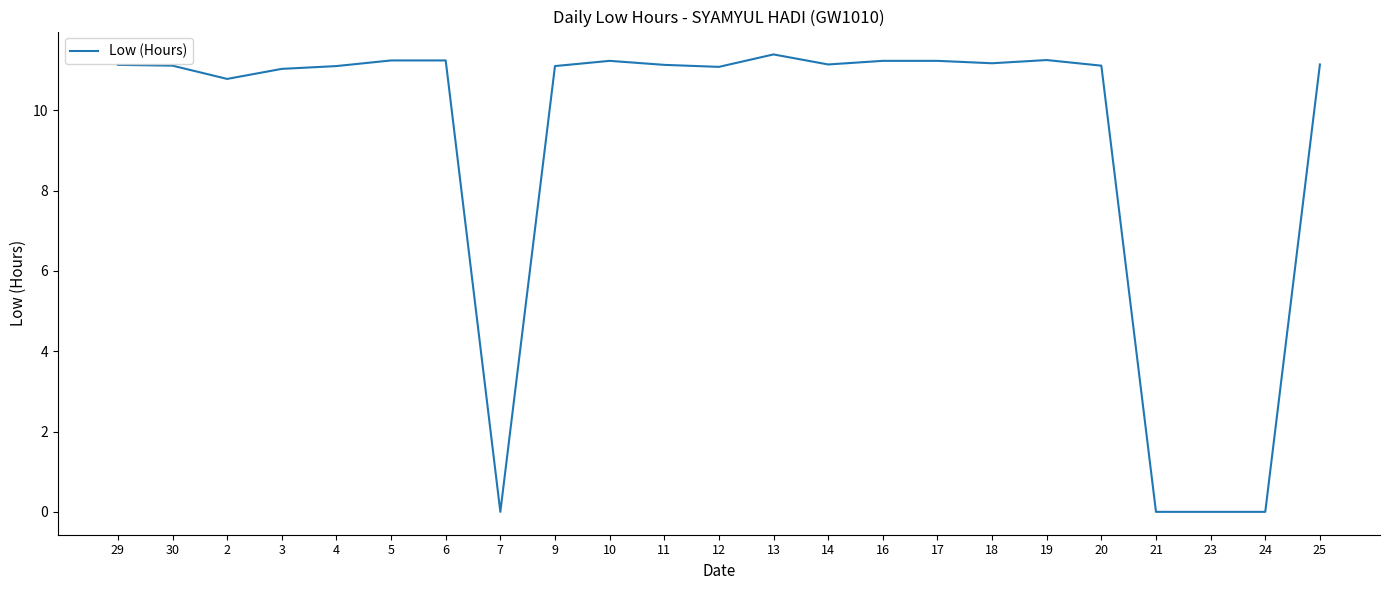

What is the approximate value at 6?

11.2